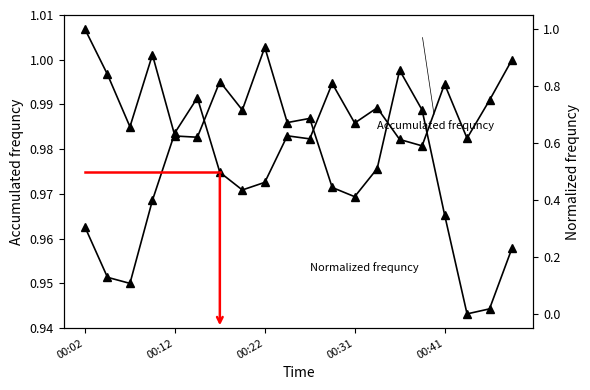

How many lines are shown in the chart?

2